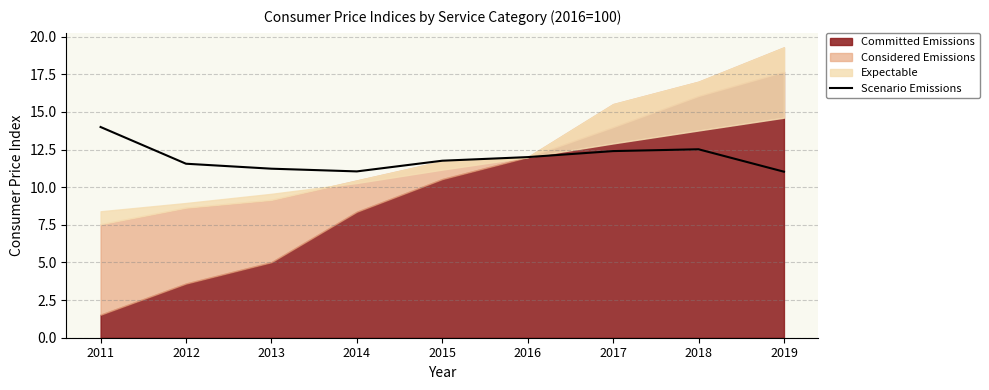

True or false: Scenario Emissions has a value of 12.4 at 2017.

True